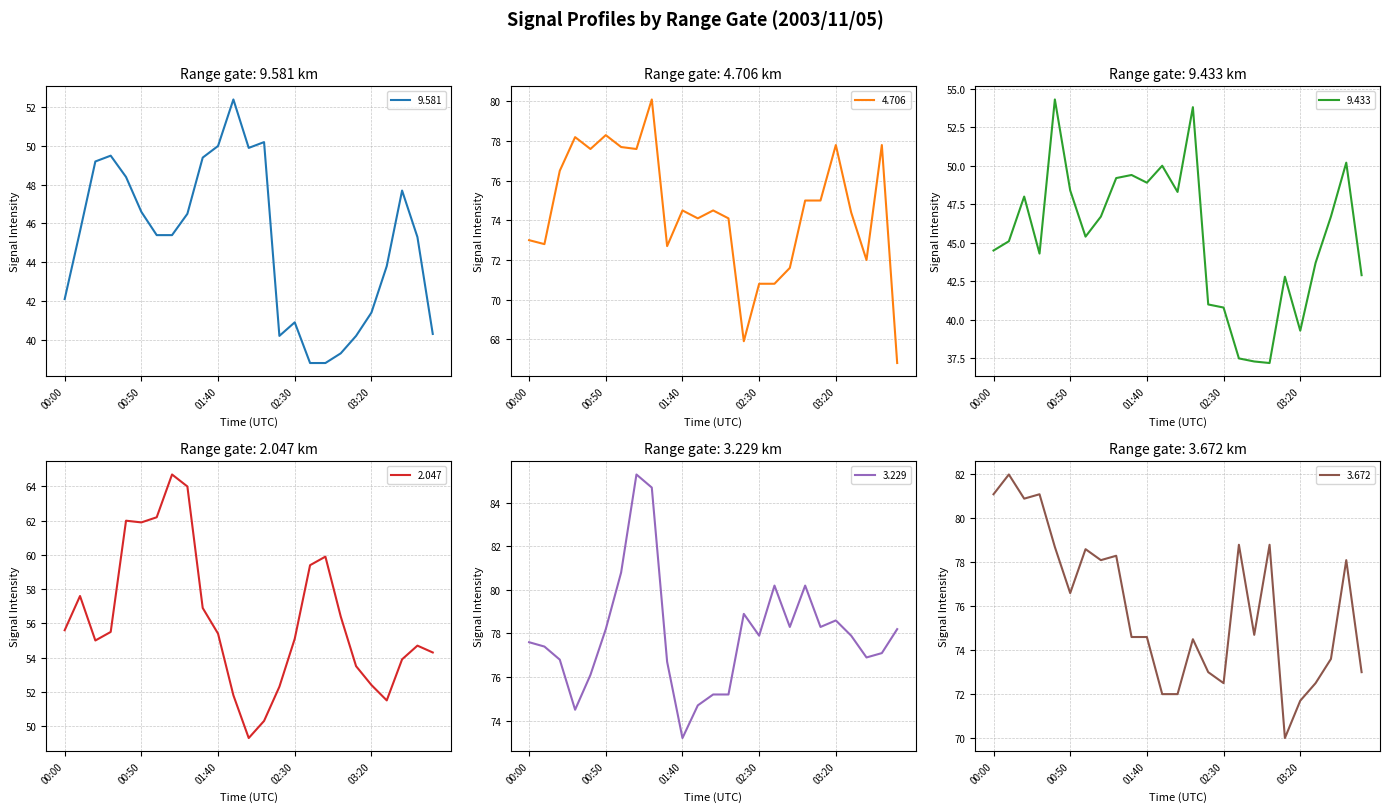

Does the chart have visible grid lines?

Yes